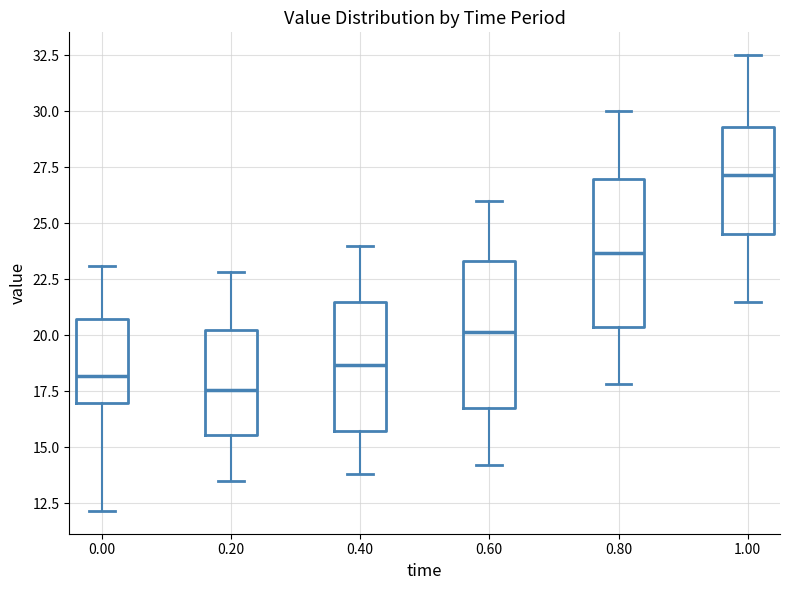

Reading left to right, read every box against the y-axis: the position of its median line, the range the box covers, and the ends of its whiskers. The values are not printed on the chart, so give them approximately, as read against the axis.

0.00: median 18.0, box 17.0 to 20.5, whiskers 12.0 to 23.0
0.20: median 17.5, box 15.5 to 20.5, whiskers 13.5 to 23.0
0.40: median 18.5, box 15.5 to 21.5, whiskers 14.0 to 24.0
0.60: median 20.0, box 16.5 to 23.5, whiskers 14.0 to 26.0
0.80: median 23.5, box 20.5 to 27.0, whiskers 18.0 to 30.0
1.00: median 27.0, box 24.5 to 29.5, whiskers 21.5 to 32.5